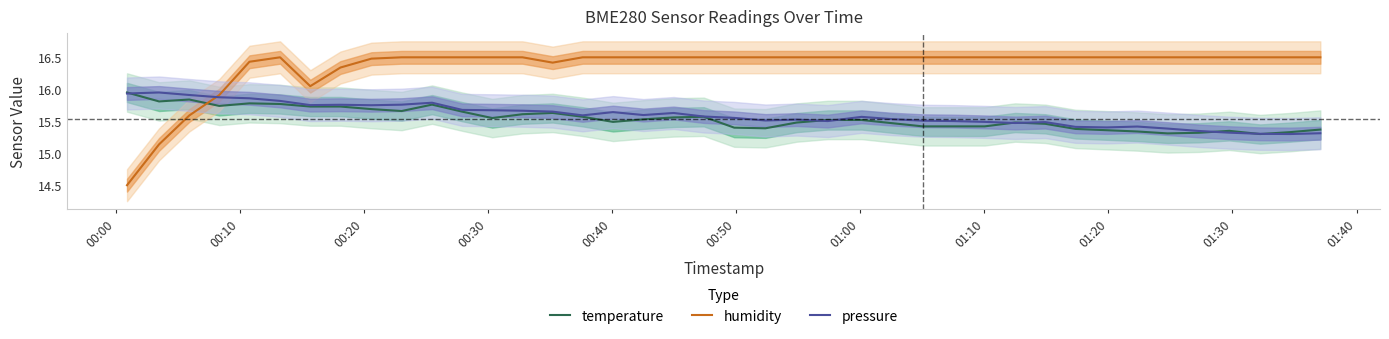

What is the average value of the pressure series?

15.6